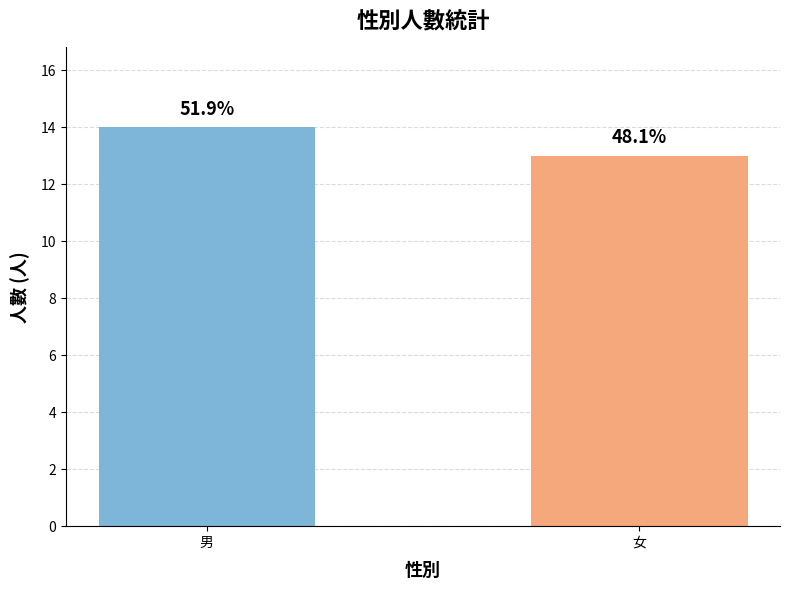

Reading right to left, what are all the values shown in this chart?

女=13	男=14